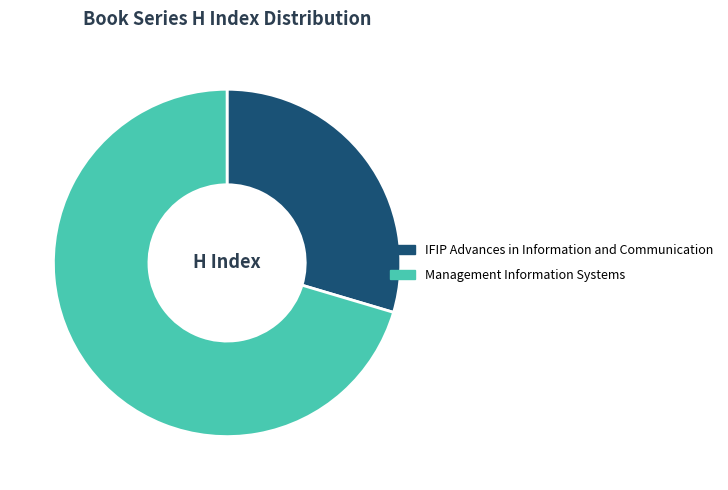

Which has a higher value, Management Information Systems or IFIP Advances in Information and Communication?

Management Information Systems